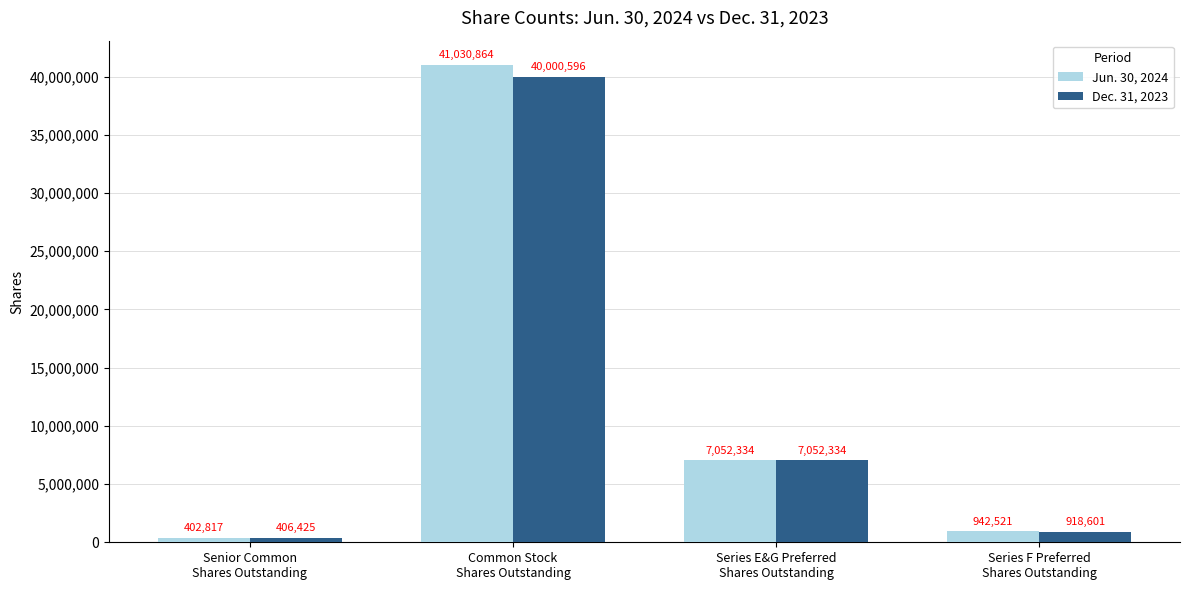

How many data points in Dec. 31, 2023 are less than 7052334?

2